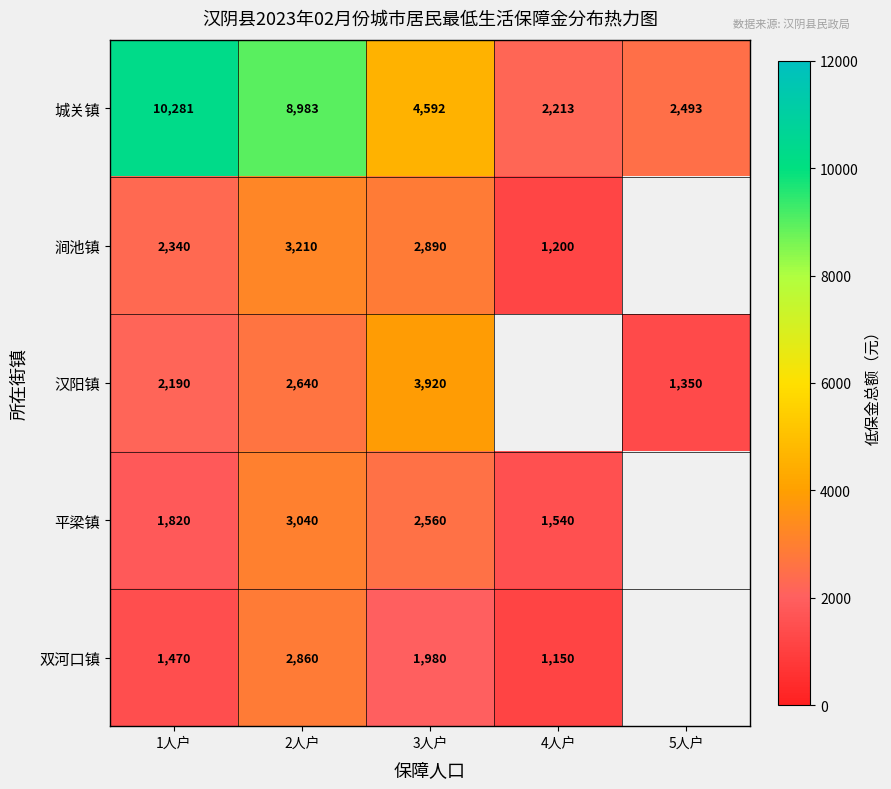

At which label is 城关镇 closest to 6247?

3人户